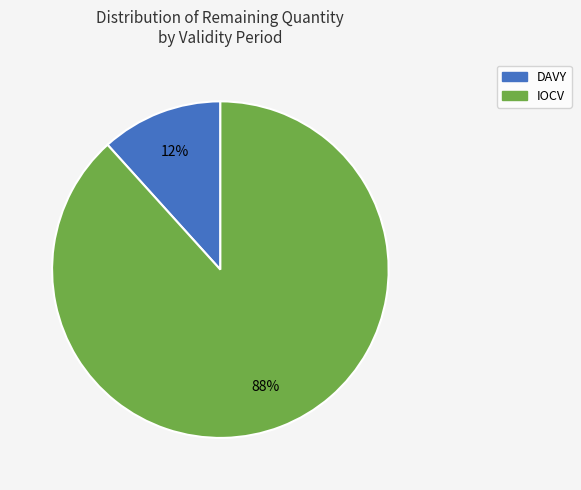

Is there a majority slice in this chart?

Yes